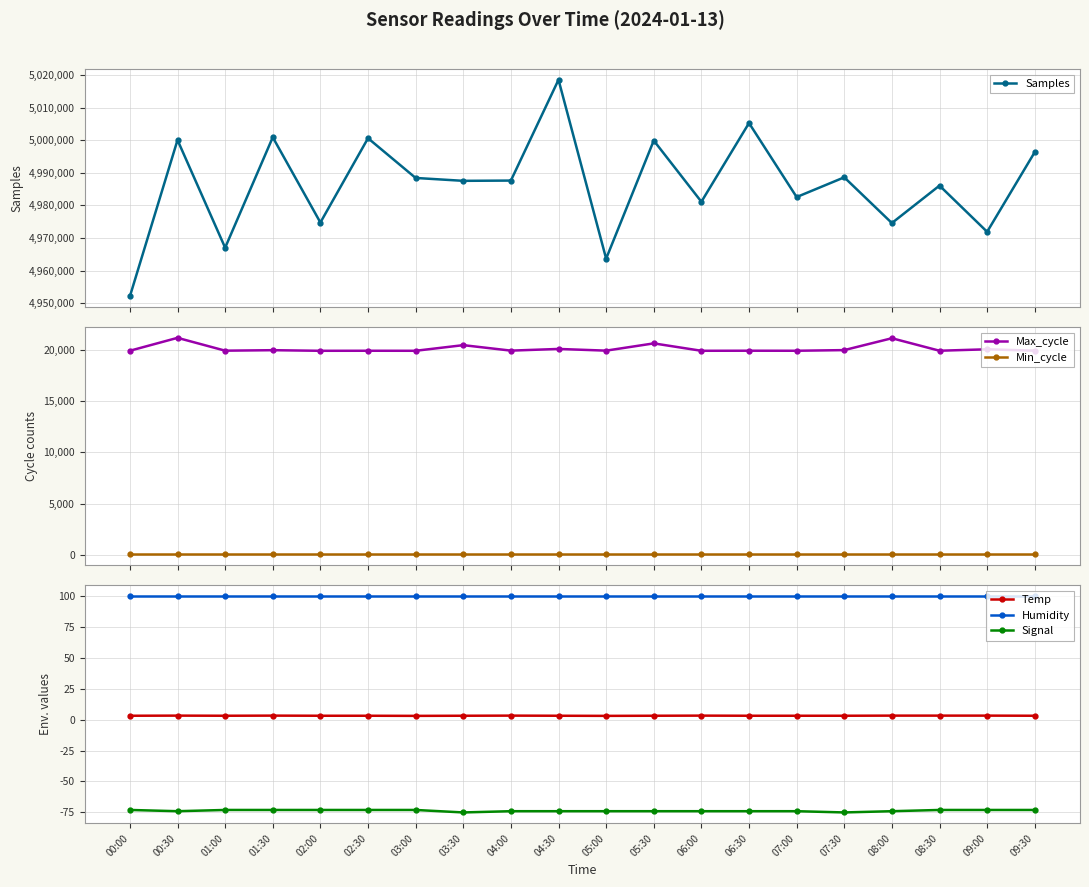

Which category has the lowest value across all series?

03:30